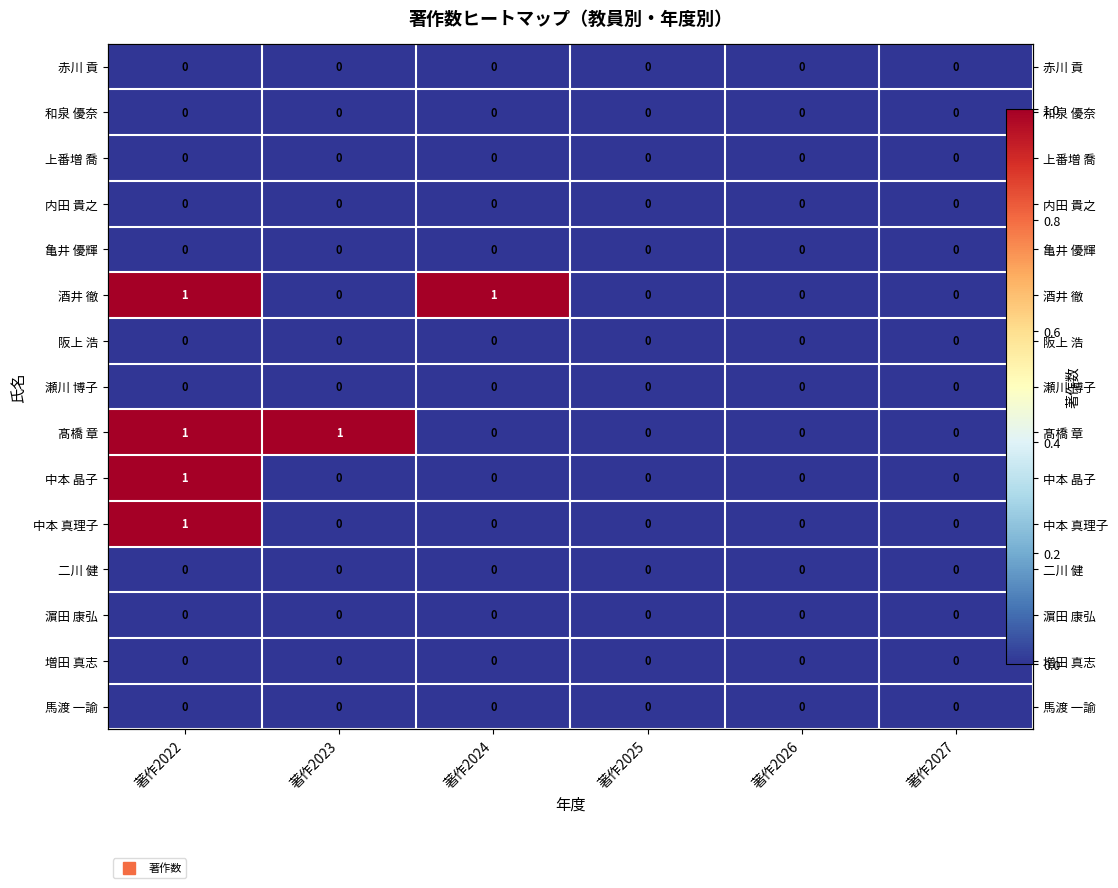

At which category is the sum across all series the highest?

著作2022